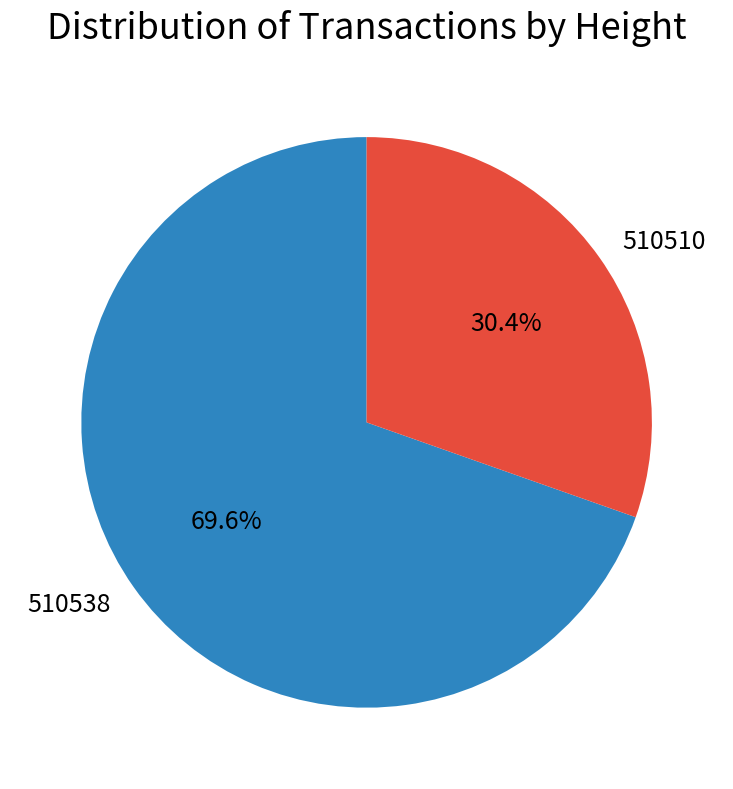

True or false: 510538 accounts for 55% of the total.

False